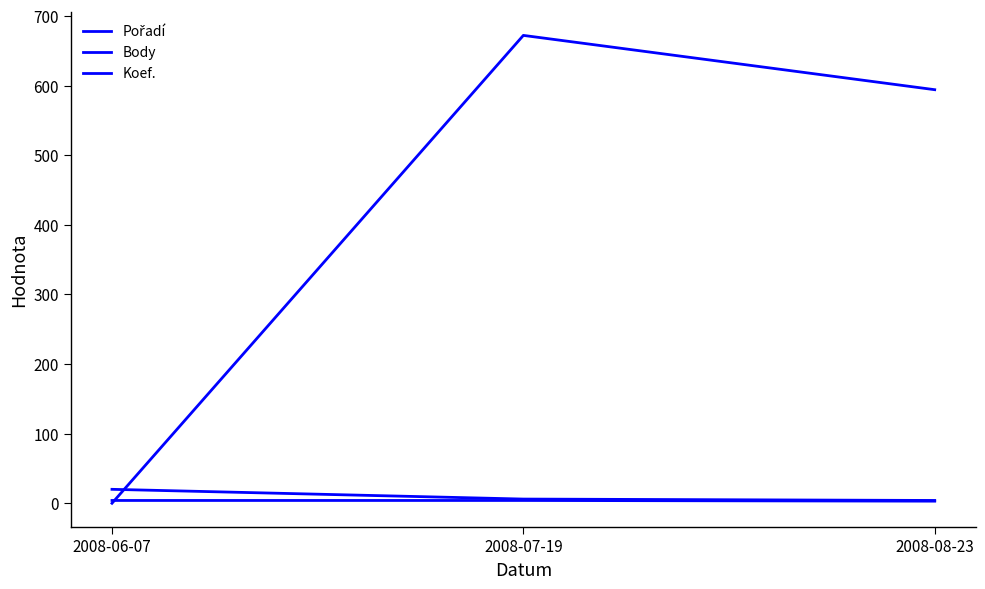

Rank the series at 2008-07-19 from highest to lowest value.

Body, Pořadí, Koef.